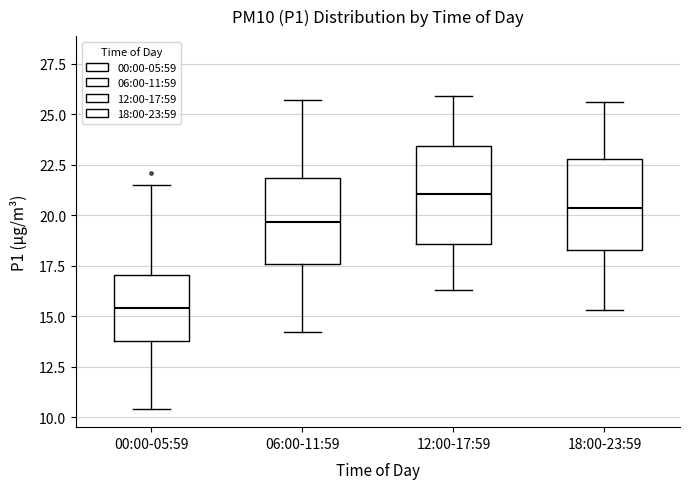

Reading left to right, transcribe this box plot: for each box, give where its median line is, the range the box spans, and where its two whiskers end, as read against the y-axis. The values are not printed on the chart, so give them approximately, as read against the axis.

00:00-05:59: median 15.5, box 14.0 to 17.0, whiskers 10.5 to 21.5
06:00-11:59: median 19.5, box 17.5 to 22.0, whiskers 14.0 to 25.5
12:00-17:59: median 21.0, box 18.5 to 23.5, whiskers 16.5 to 26.0
18:00-23:59: median 20.5, box 18.5 to 23.0, whiskers 15.5 to 25.5